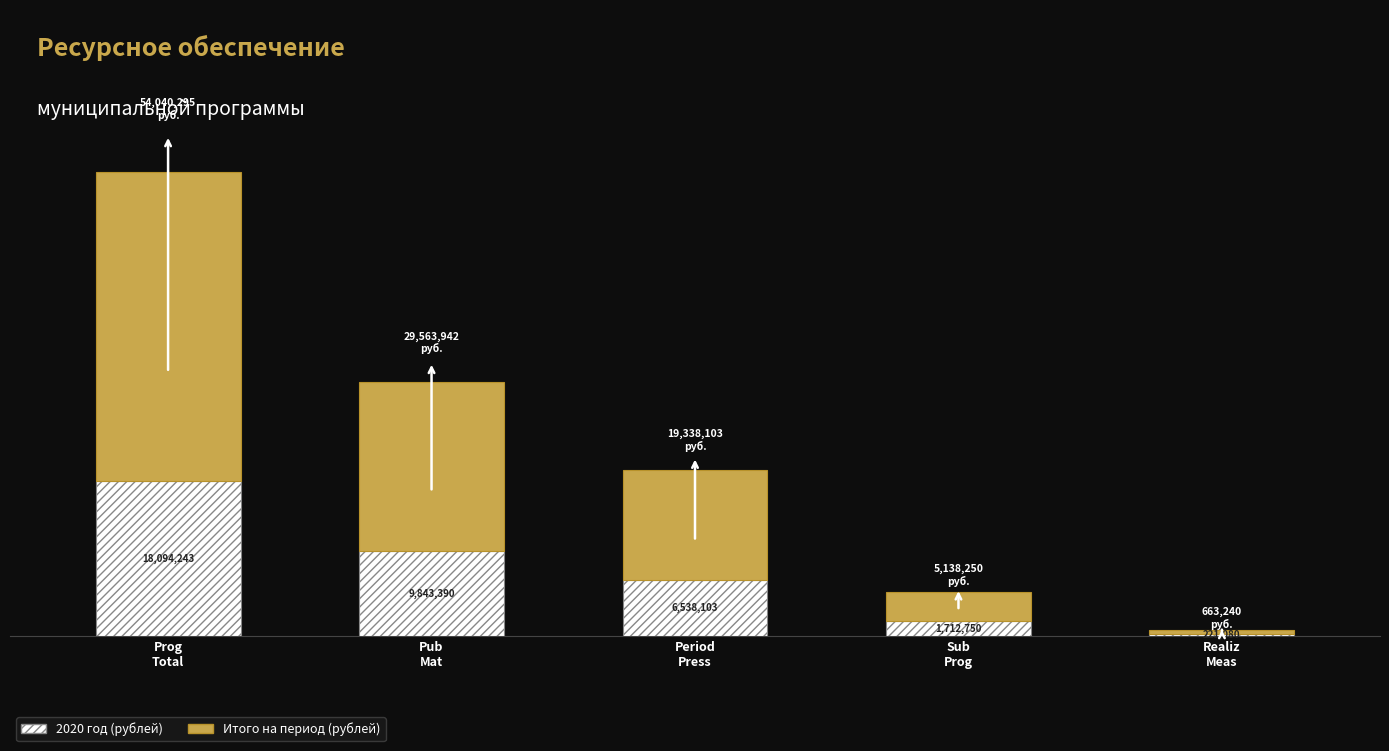

Does the chart contain any negative values?

No